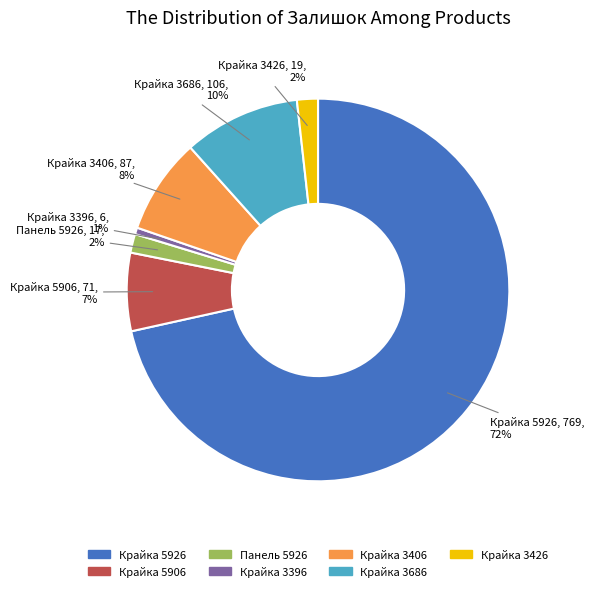

Is Крайка 5926 the majority of the pie?

Yes